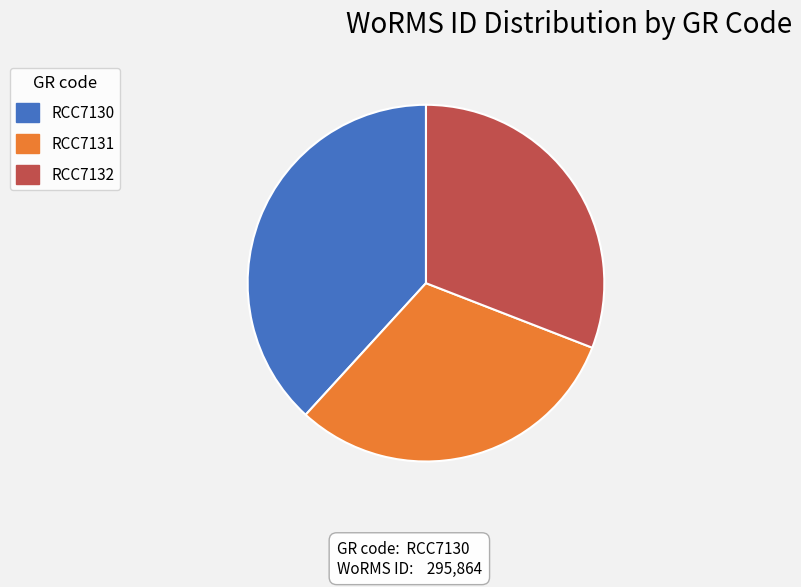

Count the number of slices in the pie.

3